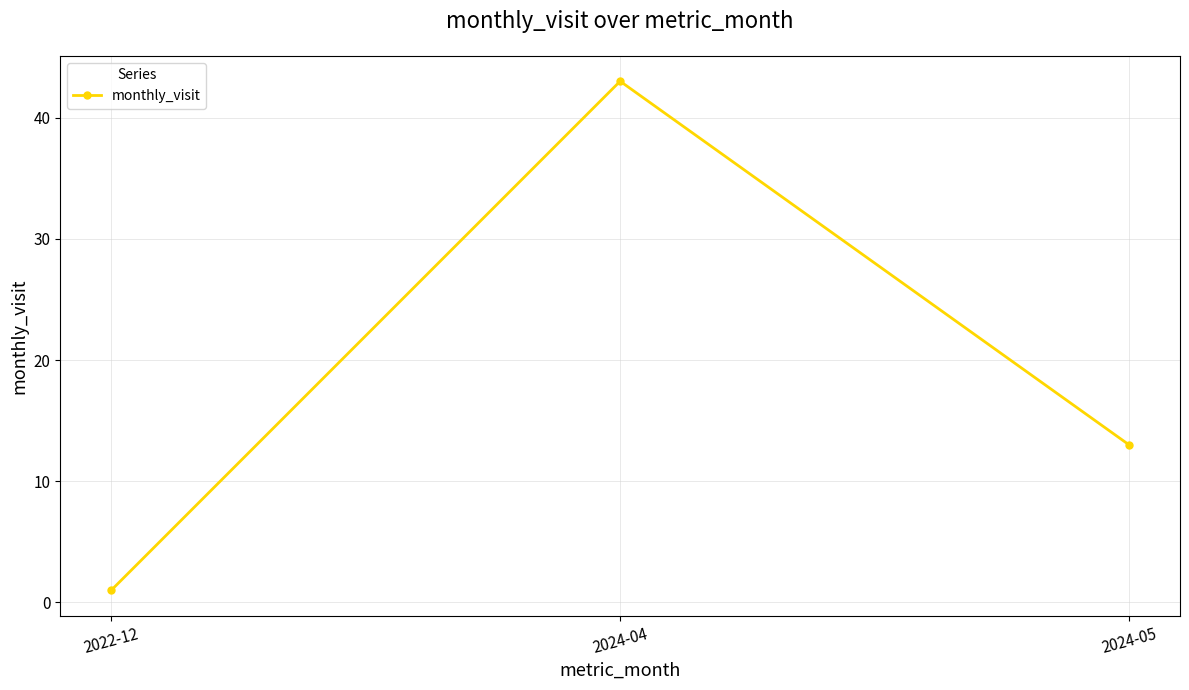

Reading left to right, what are all the values shown in this chart?

2022-12=1	2024-04=43	2024-05=13